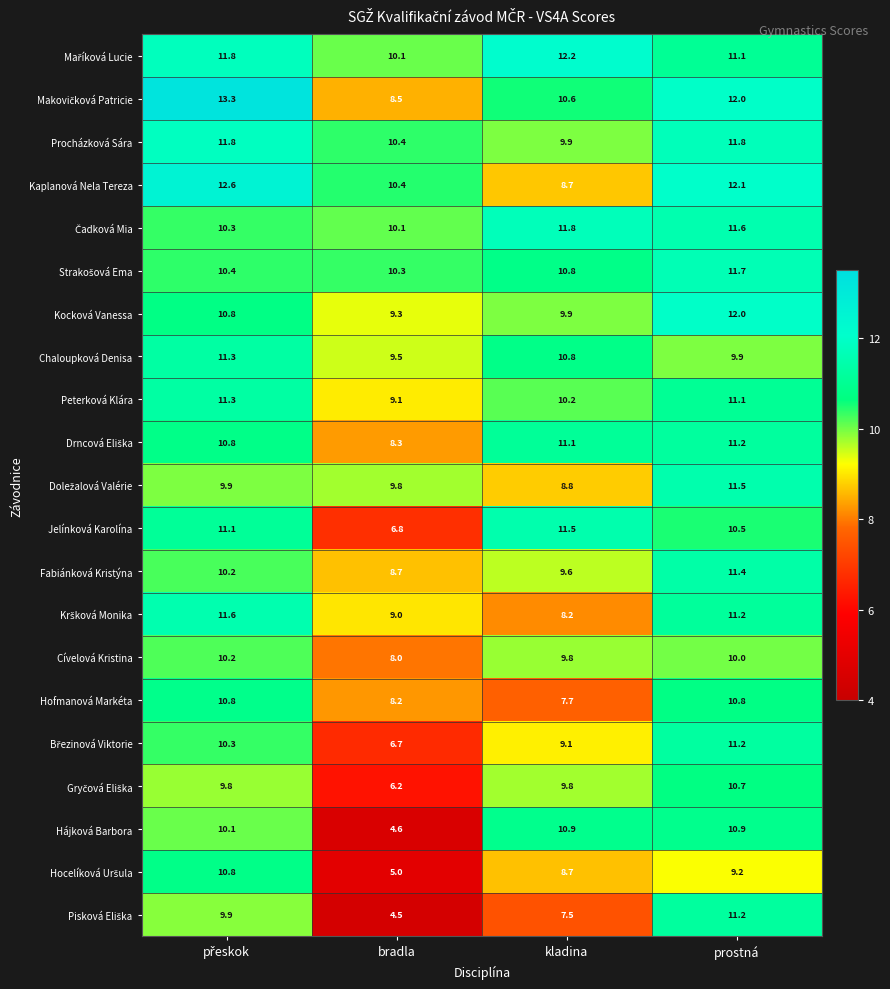

At which category is the sum across all series the highest?

prostná